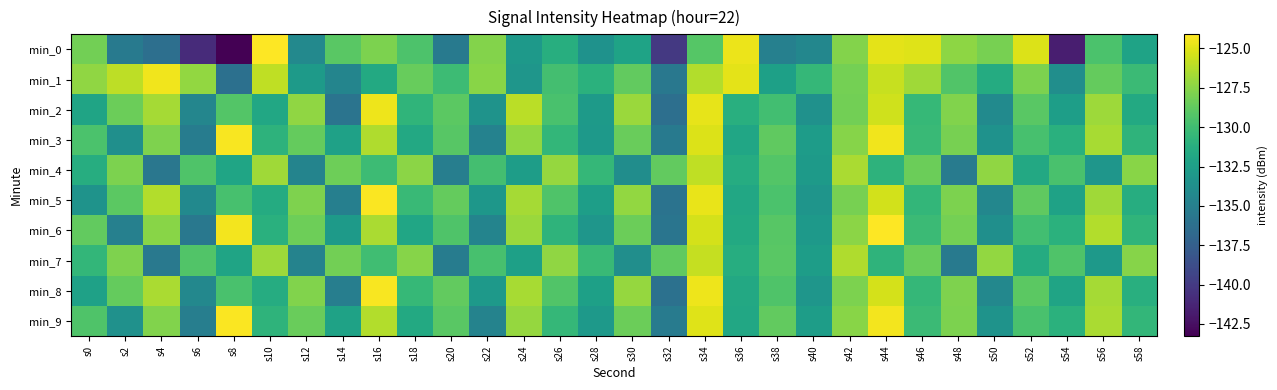

List the series in order of their peak value, highest first.

min_6, min_0, min_5, min_9, min_3, min_8, min_1, min_2, min_7, min_4